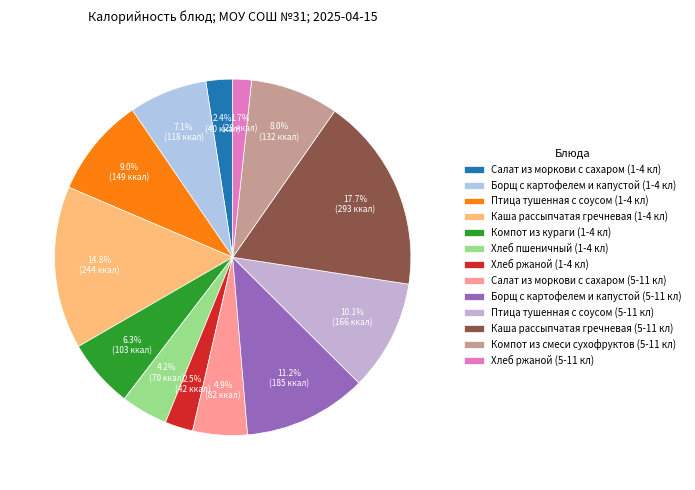

Does Борщ с картофелем и капустой (5-11 кл) represent more than half of the total?

No